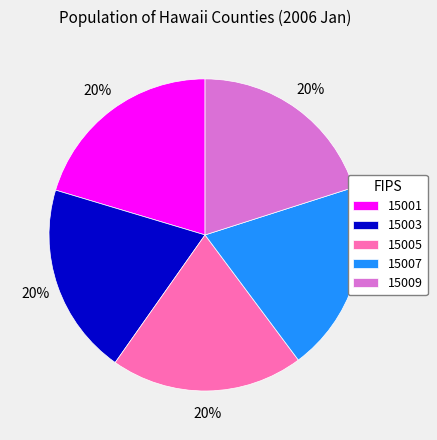

To the nearest percent, what is the combined percentage of 15007 and 15001?

40%